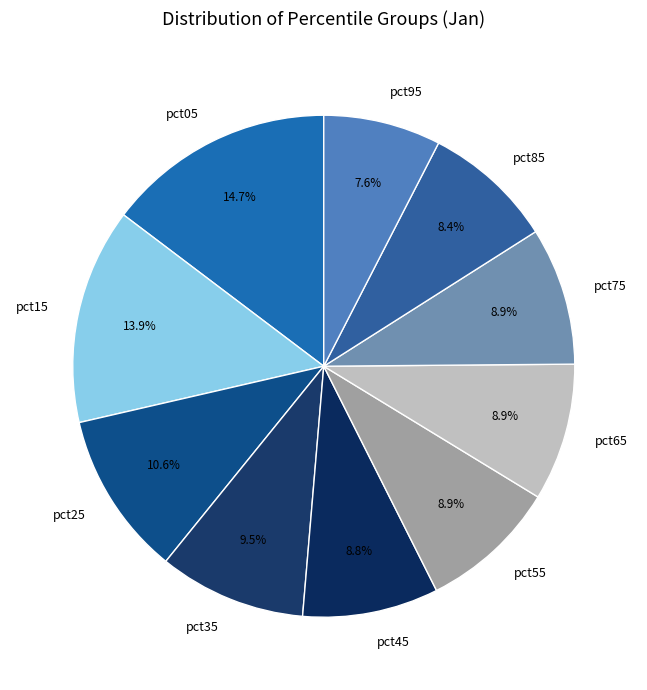

Does any single category account for the majority?

No